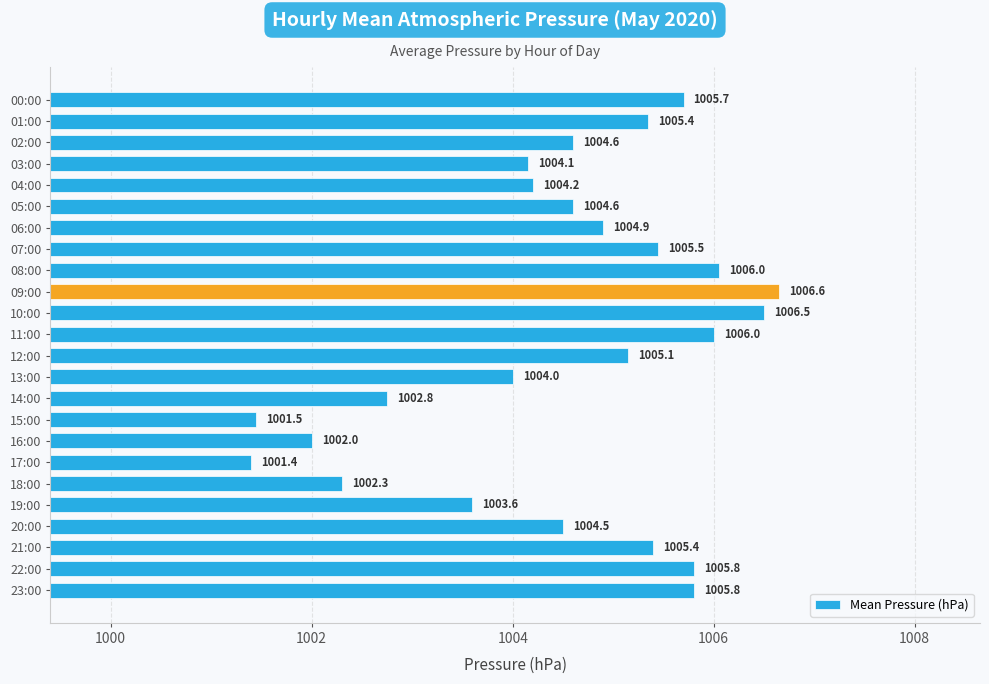

The chart shows a value of 1460.6 at 18:00. True or false?

False